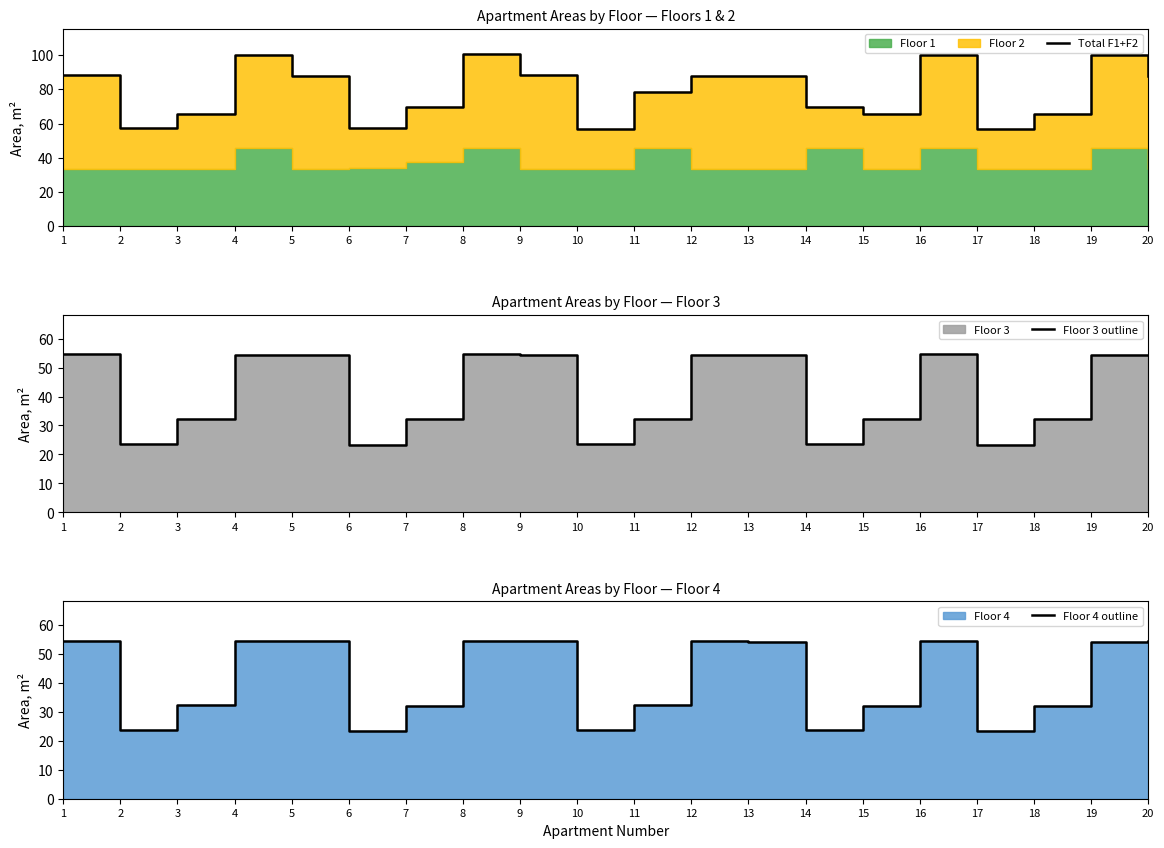

What is the value of the Total F1+F2 point at the 5th from the left?

87.7